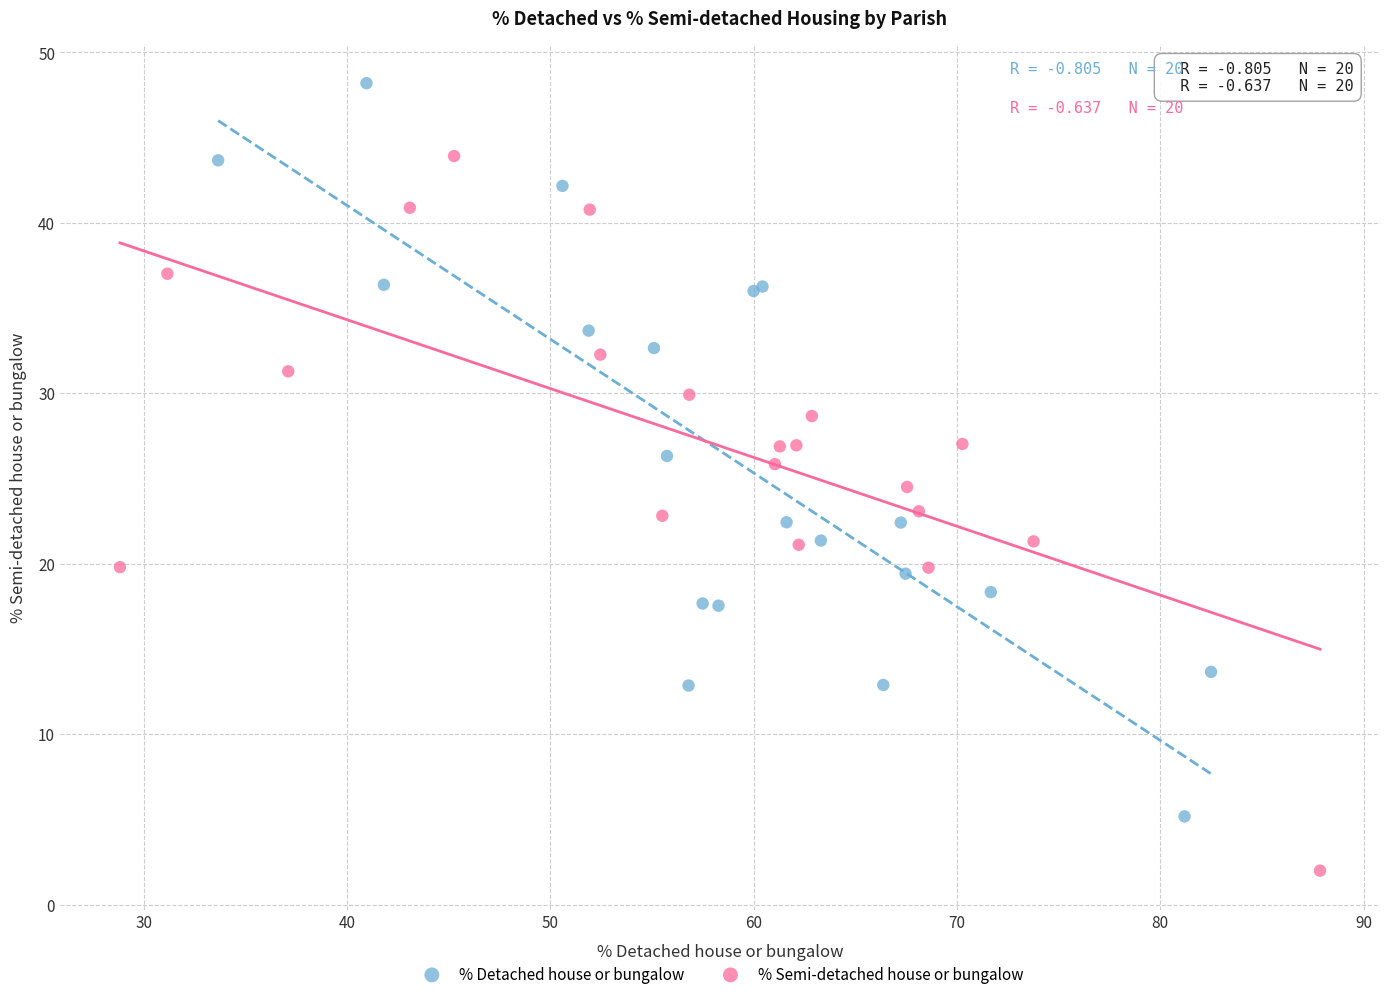

Which series contains the highest Y value?

% Detached house or bungalow